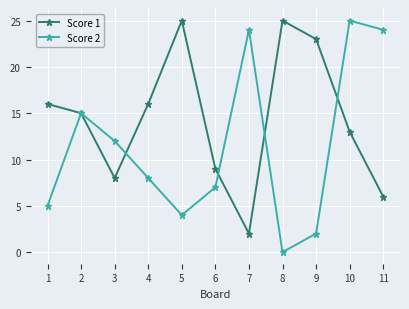

At which category does Score 2 reach its first local valley?

5